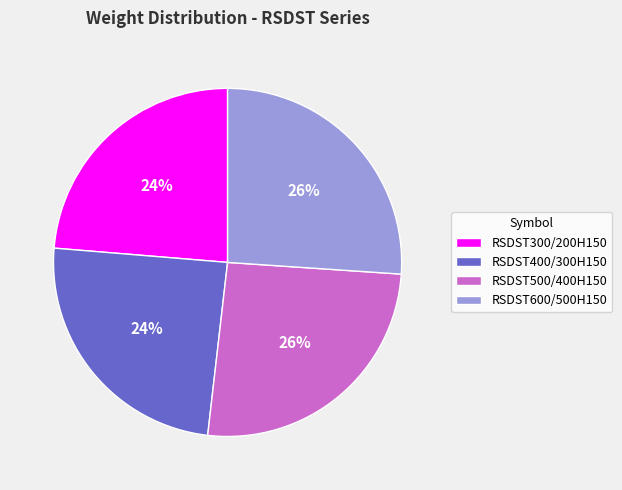

Approximately how many times larger is the value at RSDST300/200H150 compared to RSDST400/300H150?

1.0